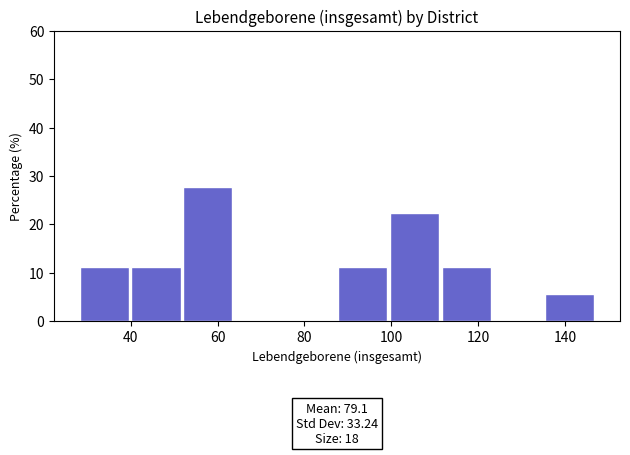

Over which range of the x-axis is the bar tallest?

52 to 64